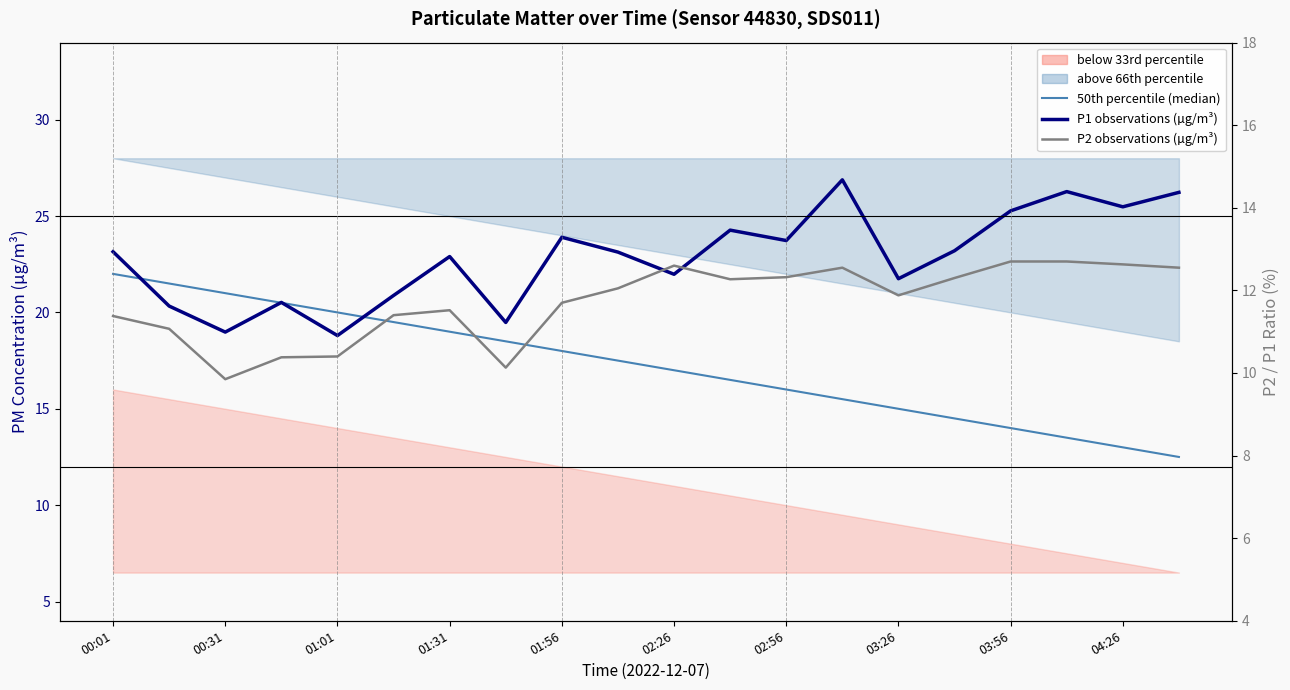

Which series has the widest spread of values?

50th percentile (median)